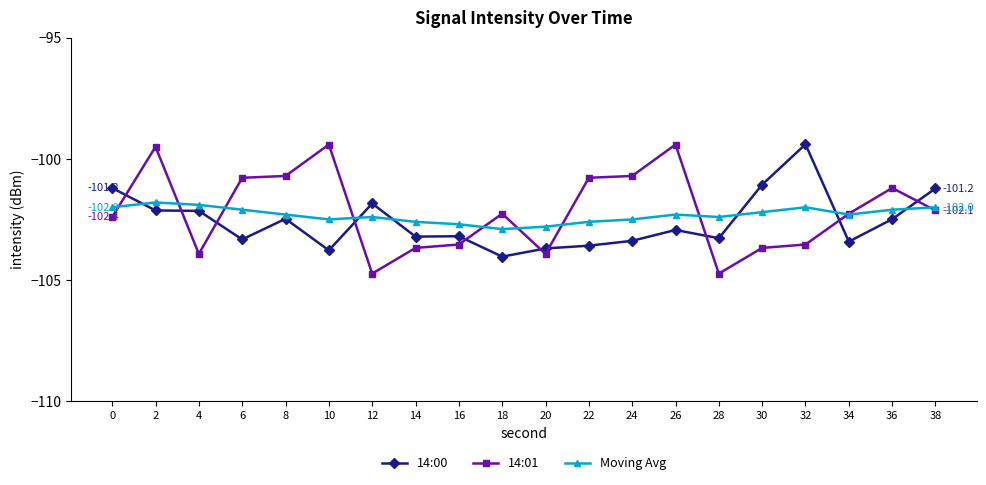

How many distinct data groups are displayed?

3